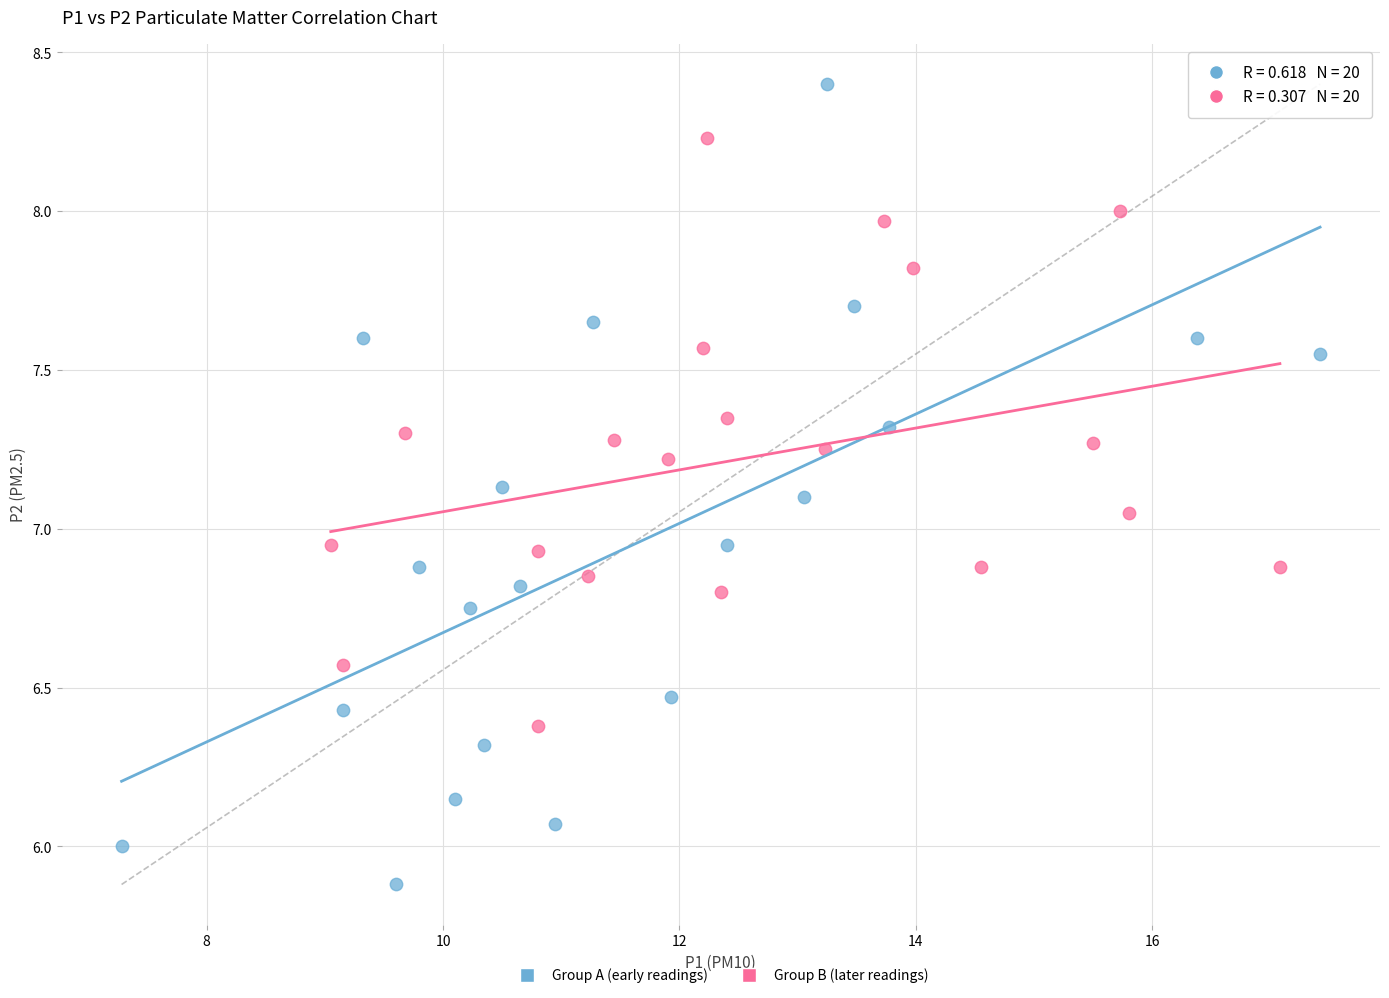

Which series has the largest Y range (max minus min)?

Group A (early readings)